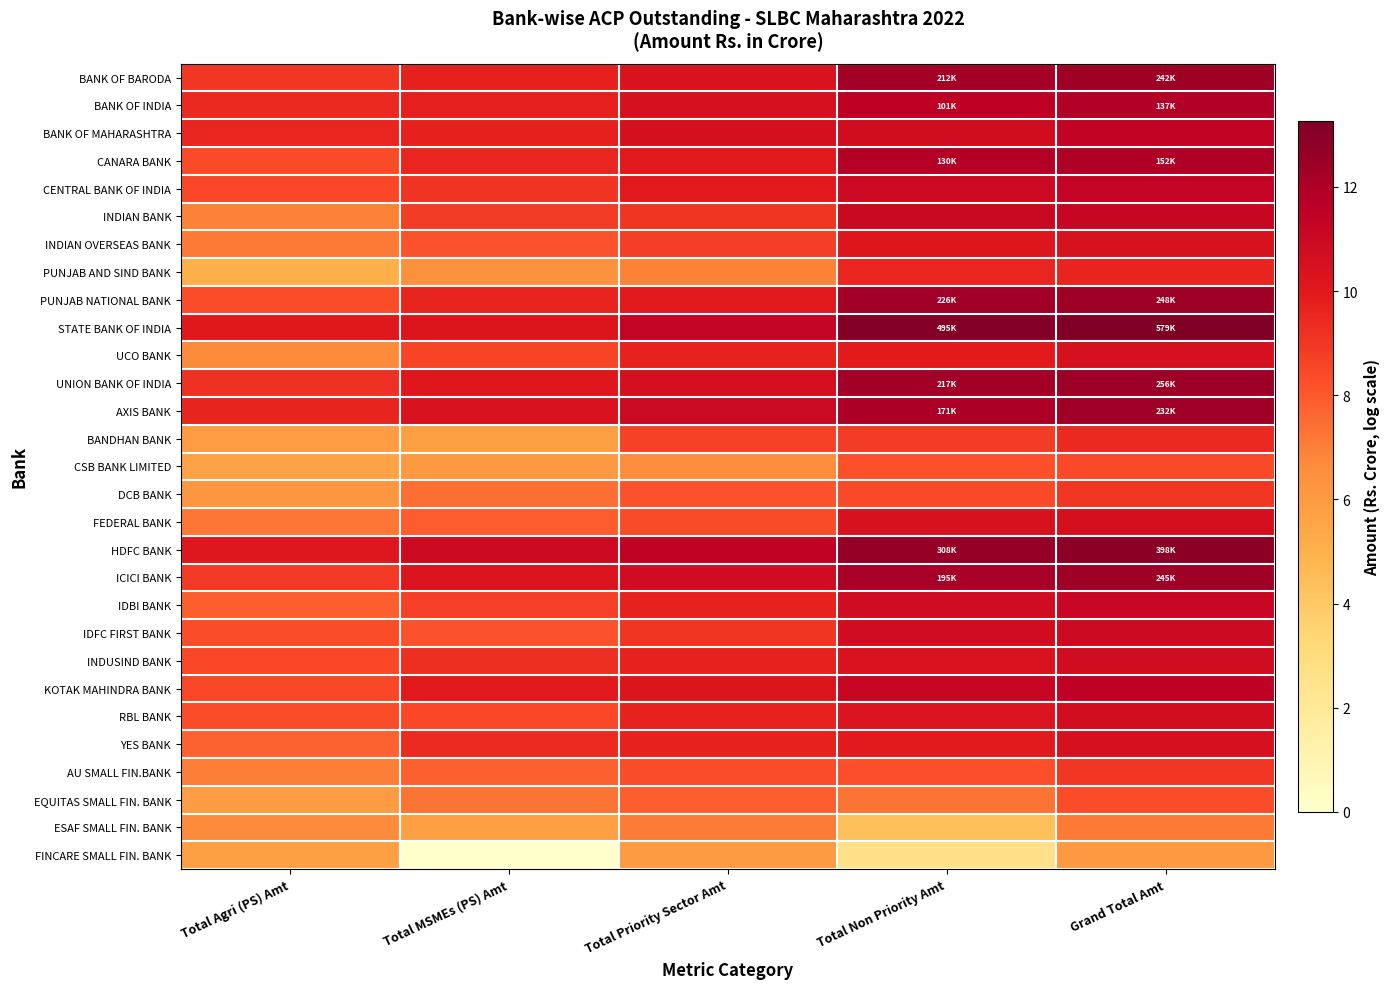

Reading left to right, list all the values displayed in this chart.

BANK OF BARODA: Total Agri (PS) Amt=9.0	Total MSMEs (PS) Amt=9.7	Total Priority Sector Amt=10.3	Total Non Priority Amt=12.3	Grand Total Amt=12.4
BANK OF INDIA: Total Agri (PS) Amt=9.4	Total MSMEs (PS) Amt=9.8	Total Priority Sector Amt=10.5	Total Non Priority Amt=11.5	Grand Total Amt=11.8
BANK OF MAHARASHTRA: Total Agri (PS) Amt=9.6	Total MSMEs (PS) Amt=9.7	Total Priority Sector Amt=10.6	Total Non Priority Amt=10.8	Grand Total Amt=11.4
CANARA BANK: Total Agri (PS) Amt=8.4	Total MSMEs (PS) Amt=9.6	Total Priority Sector Amt=10.0	Total Non Priority Amt=11.8	Grand Total Amt=11.9
CENTRAL BANK OF INDIA: Total Agri (PS) Amt=8.5	Total MSMEs (PS) Amt=9.1	Total Priority Sector Amt=10.0	Total Non Priority Amt=11.0	Grand Total Amt=11.3
INDIAN BANK: Total Agri (PS) Amt=6.9	Total MSMEs (PS) Amt=8.8	Total Priority Sector Amt=9.1	Total Non Priority Amt=11.1	Grand Total Amt=11.2
INDIAN OVERSEAS BANK: Total Agri (PS) Amt=7.1	Total MSMEs (PS) Amt=8.2	Total Priority Sector Amt=8.8	Total Non Priority Amt=10.2	Grand Total Amt=10.4
PUNJAB AND SIND BANK: Total Agri (PS) Amt=5.1	Total MSMEs (PS) Amt=6.5	Total Priority Sector Amt=6.9	Total Non Priority Amt=9.6	Grand Total Amt=9.6
PUNJAB NATIONAL BANK: Total Agri (PS) Amt=8.3	Total MSMEs (PS) Amt=9.6	Total Priority Sector Amt=10.0	Total Non Priority Amt=12.3	Grand Total Amt=12.4
STATE BANK OF INDIA: Total Agri (PS) Amt=10.0	Total MSMEs (PS) Amt=10.2	Total Priority Sector Amt=11.3	Total Non Priority Amt=13.1	Grand Total Amt=13.3
UCO BANK: Total Agri (PS) Amt=6.7	Total MSMEs (PS) Amt=8.6	Total Priority Sector Amt=9.7	Total Non Priority Amt=9.9	Grand Total Amt=10.5
UNION BANK OF INDIA: Total Agri (PS) Amt=9.2	Total MSMEs (PS) Amt=10.1	Total Priority Sector Amt=10.6	Total Non Priority Amt=12.3	Grand Total Amt=12.5
AXIS BANK: Total Agri (PS) Amt=9.6	Total MSMEs (PS) Amt=10.4	Total Priority Sector Amt=11.0	Total Non Priority Amt=12.0	Grand Total Amt=12.4
BANDHAN BANK: Total Agri (PS) Amt=5.9	Total MSMEs (PS) Amt=5.8	Total Priority Sector Amt=8.7	Total Non Priority Amt=8.8	Grand Total Amt=9.5
CSB BANK LIMITED: Total Agri (PS) Amt=5.6	Total MSMEs (PS) Amt=6.1	Total Priority Sector Amt=6.6	Total Non Priority Amt=8.2	Grand Total Amt=8.4
DCB BANK: Total Agri (PS) Amt=6.2	Total MSMEs (PS) Amt=7.4	Total Priority Sector Amt=8.2	Total Non Priority Amt=8.4	Grand Total Amt=9.0
FEDERAL BANK: Total Agri (PS) Amt=7.2	Total MSMEs (PS) Amt=7.9	Total Priority Sector Amt=8.4	Total Non Priority Amt=10.4	Grand Total Amt=10.5
HDFC BANK: Total Agri (PS) Amt=10.1	Total MSMEs (PS) Amt=10.9	Total Priority Sector Amt=11.4	Total Non Priority Amt=12.6	Grand Total Amt=12.9
ICICI BANK: Total Agri (PS) Amt=9.0	Total MSMEs (PS) Amt=10.3	Total Priority Sector Amt=10.8	Total Non Priority Amt=12.2	Grand Total Amt=12.4
IDBI BANK: Total Agri (PS) Amt=7.9	Total MSMEs (PS) Amt=8.7	Total Priority Sector Amt=9.7	Total Non Priority Amt=10.8	Grand Total Amt=11.1
IDFC FIRST BANK: Total Agri (PS) Amt=8.3	Total MSMEs (PS) Amt=8.1	Total Priority Sector Amt=9.1	Total Non Priority Amt=10.7	Grand Total Amt=10.9
INDUSIND BANK: Total Agri (PS) Amt=8.5	Total MSMEs (PS) Amt=9.2	Total Priority Sector Amt=9.7	Total Non Priority Amt=10.4	Grand Total Amt=10.8
KOTAK MAHINDRA BANK: Total Agri (PS) Amt=8.5	Total MSMEs (PS) Amt=10.0	Total Priority Sector Amt=10.2	Total Non Priority Amt=11.2	Grand Total Amt=11.5
RBL BANK: Total Agri (PS) Amt=8.3	Total MSMEs (PS) Amt=8.5	Total Priority Sector Amt=9.7	Total Non Priority Amt=10.3	Grand Total Amt=10.7
YES BANK: Total Agri (PS) Amt=7.8	Total MSMEs (PS) Amt=9.4	Total Priority Sector Amt=9.7	Total Non Priority Amt=9.9	Grand Total Amt=10.5
AU SMALL FIN.BANK: Total Agri (PS) Amt=7.0	Total MSMEs (PS) Amt=7.8	Total Priority Sector Amt=8.3	Total Non Priority Amt=8.3	Grand Total Amt=9.0
EQUITAS SMALL FIN. BANK: Total Agri (PS) Amt=5.9	Total MSMEs (PS) Amt=7.3	Total Priority Sector Amt=7.9	Total Non Priority Amt=7.3	Grand Total Amt=8.3
ESAF SMALL FIN. BANK: Total Agri (PS) Amt=6.7	Total MSMEs (PS) Amt=5.8	Total Priority Sector Amt=7.1	Total Non Priority Amt=4.4	Grand Total Amt=7.1
FINCARE SMALL FIN. BANK: Total Agri (PS) Amt=5.8	Total MSMEs (PS) Amt=0.0	Total Priority Sector Amt=6.0	Total Non Priority Amt=2.6	Grand Total Amt=6.0